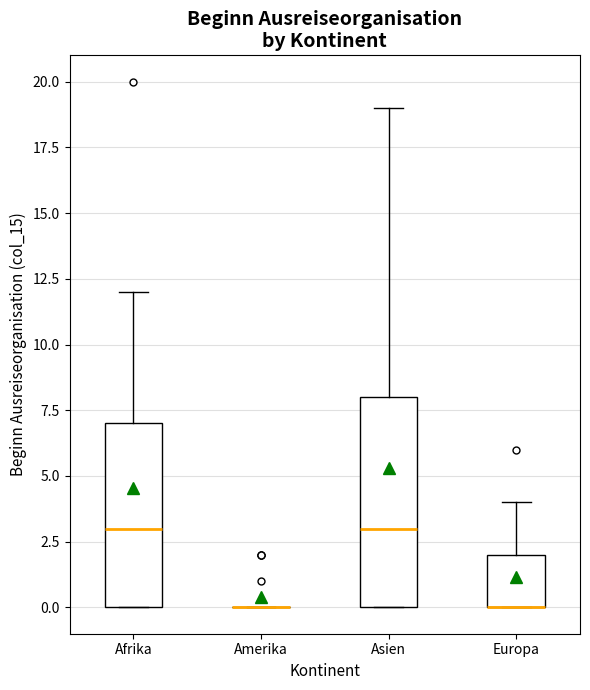

Comparing the boxes themselves (not the whiskers), which one is the tallest?

Asien